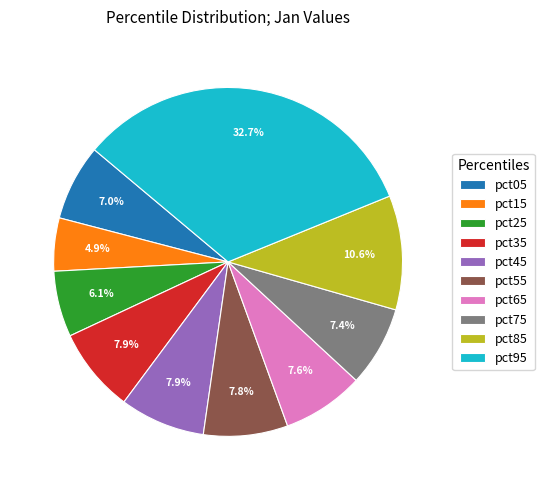

To the nearest percent, what is the difference between the pct85 and pct15 slice percentages?

6%